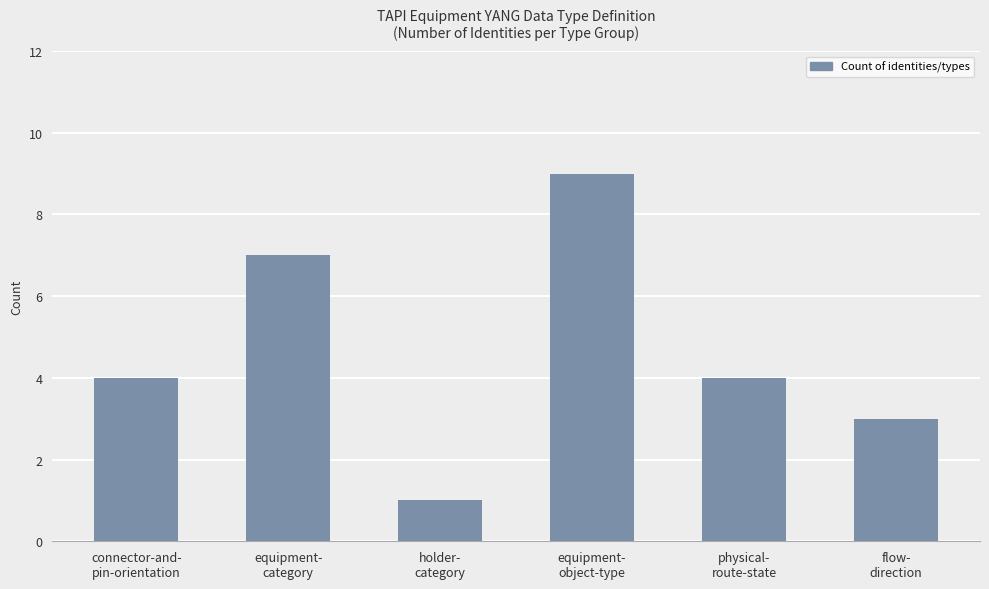

What is the average value?

5